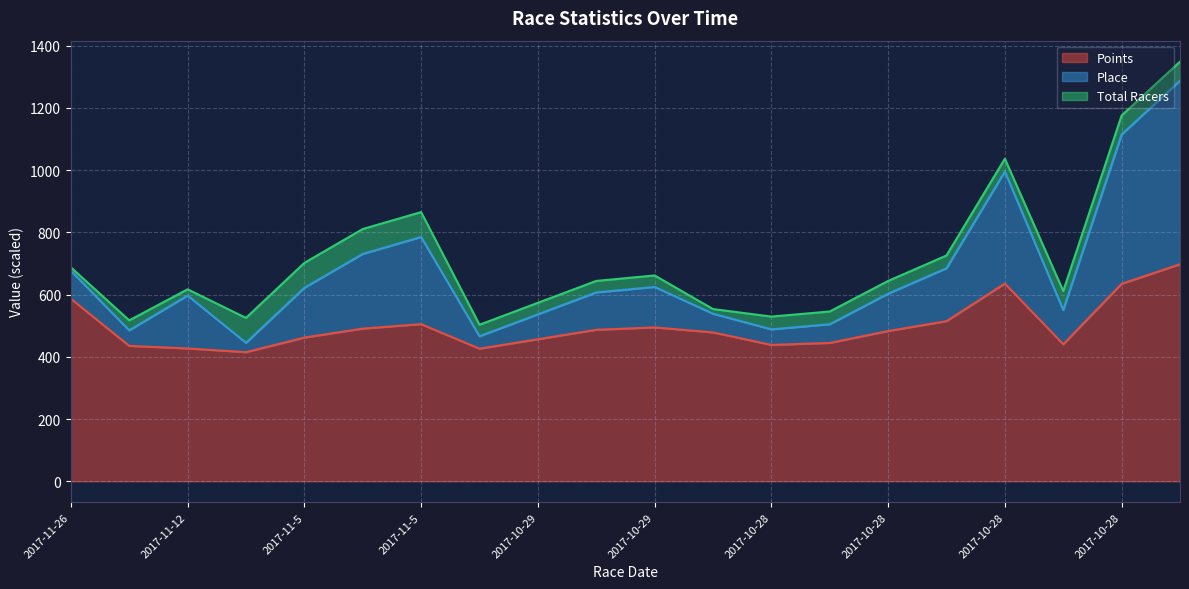

What are all the series names shown in the legend?

Points, Place, Total Racers